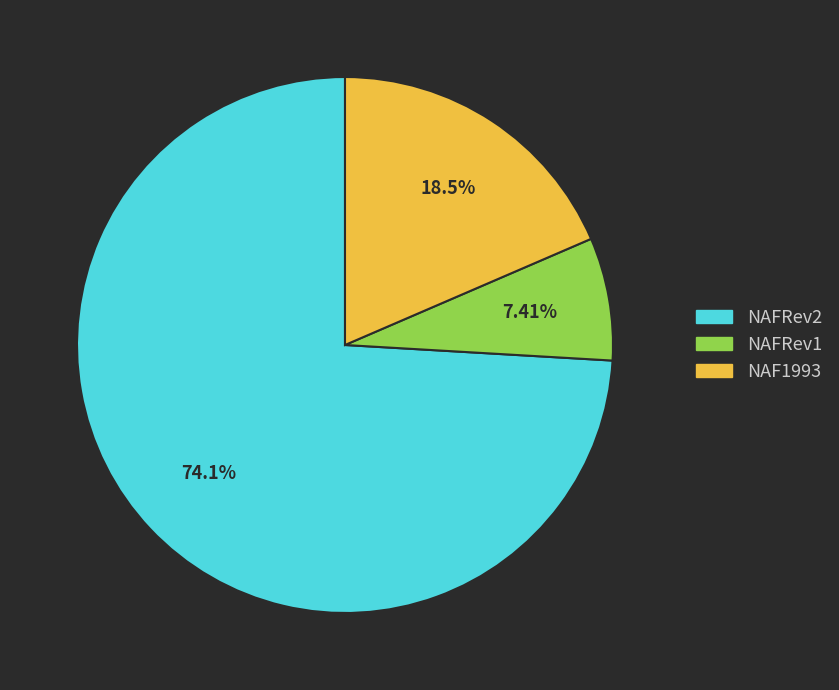

What percentage is the NAFRev2 slice, to the nearest percent?

74%